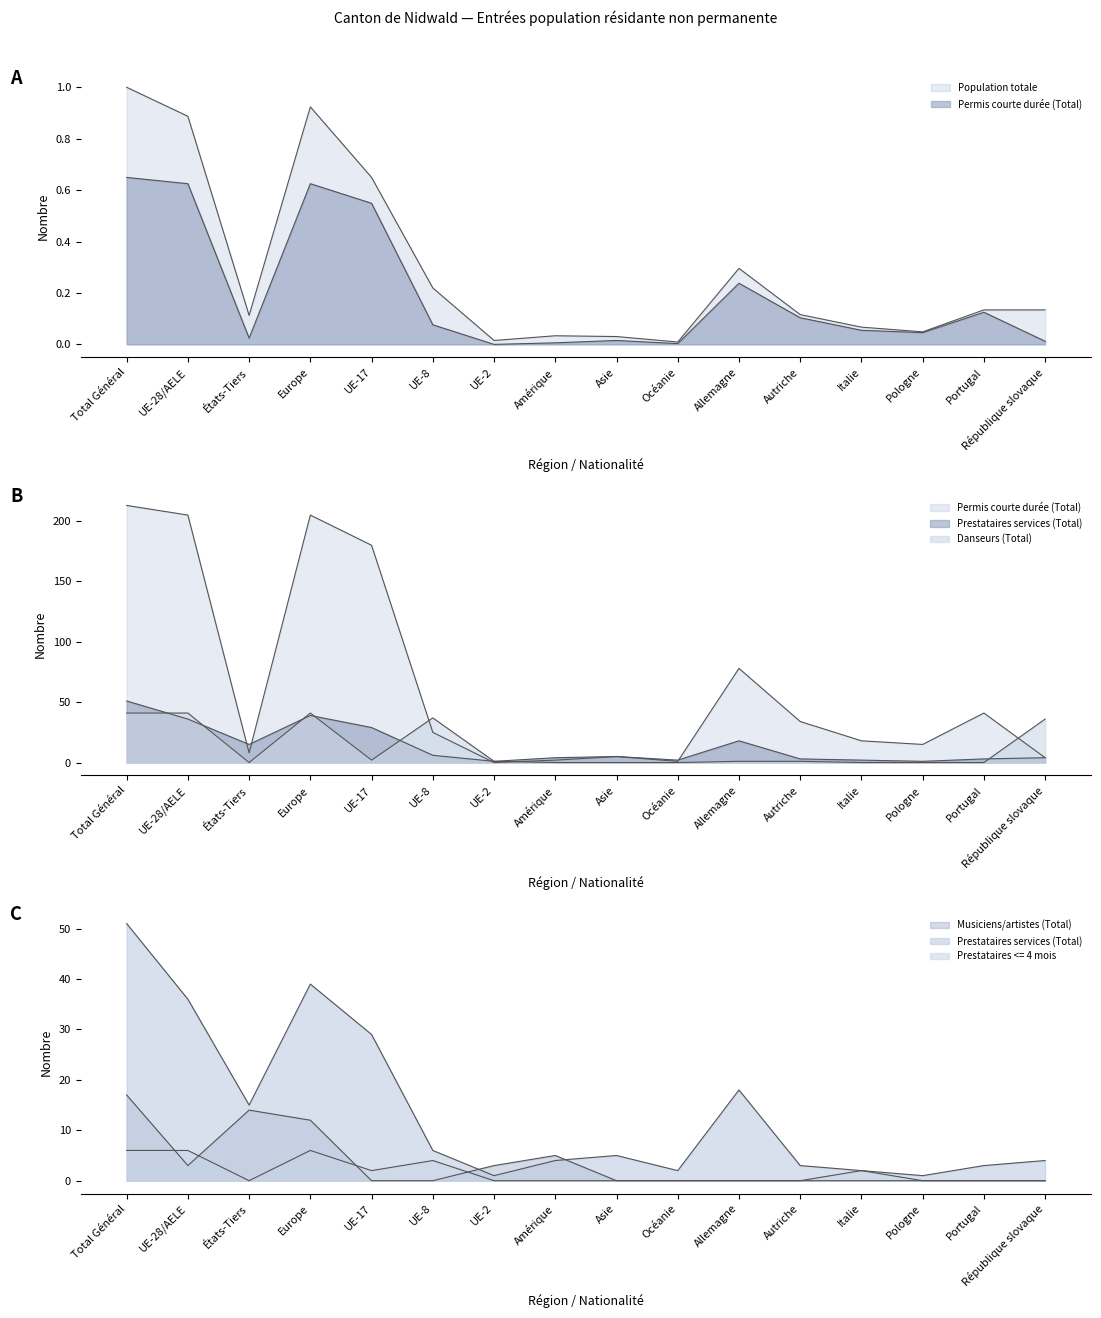

Where is the first local maximum for Prestataires services (Total)?

Europe